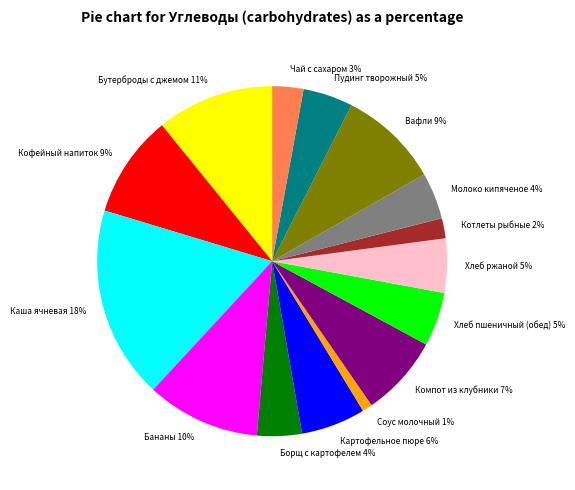

To the nearest percent, what is the combined percentage of Борщ с картофелем and Чай с сахаром?

7%